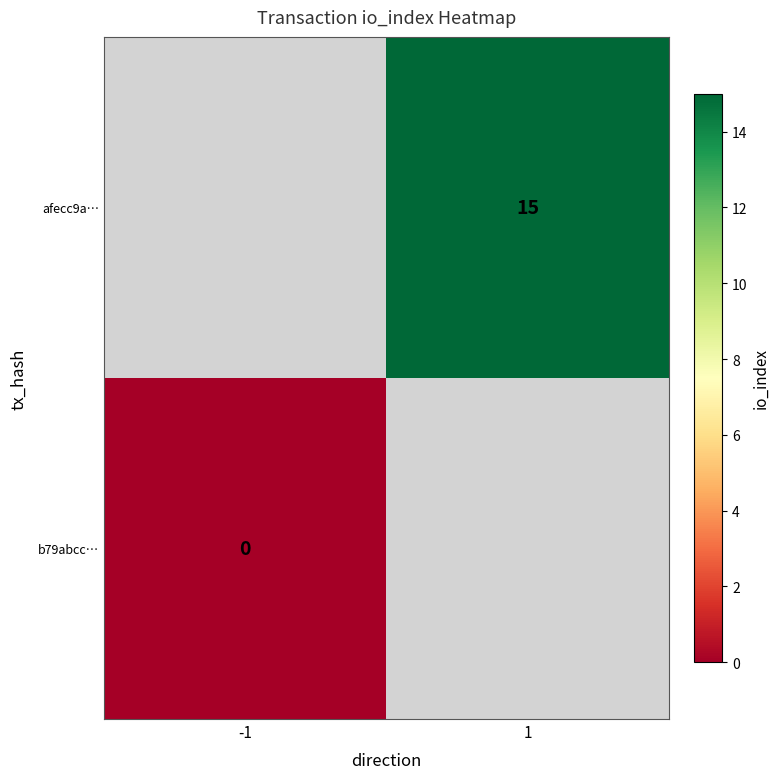

At how many categories does at least one series exceed 2?

1